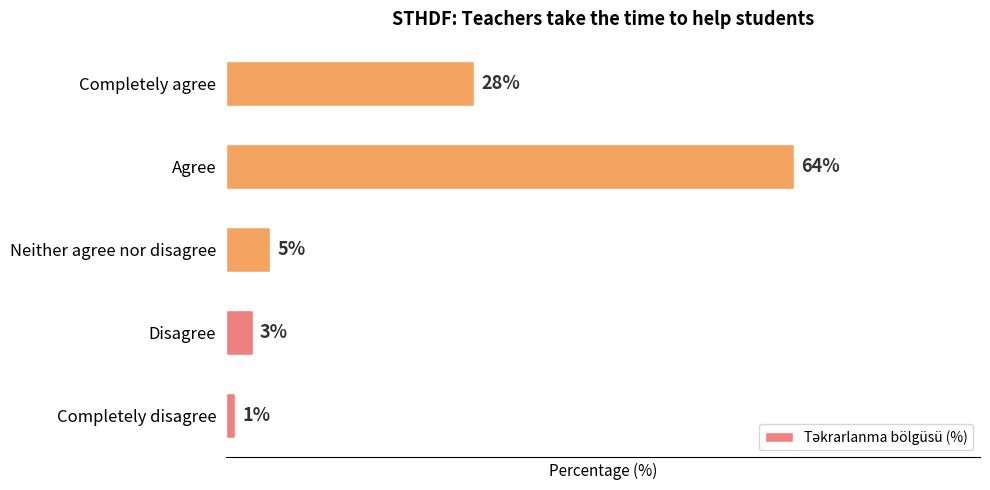

Which has a higher value, Completely disagree or Neither agree nor disagree?

Neither agree nor disagree